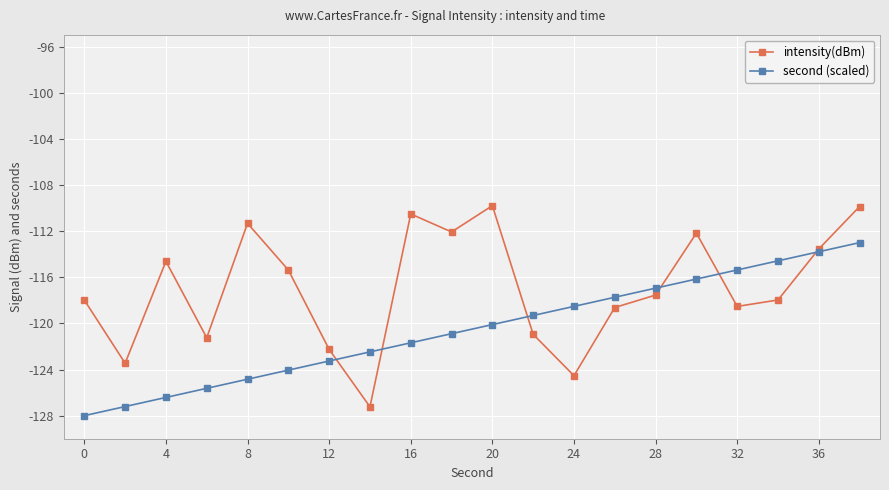

What is the highest value of the second (scaled) series?

-113.0